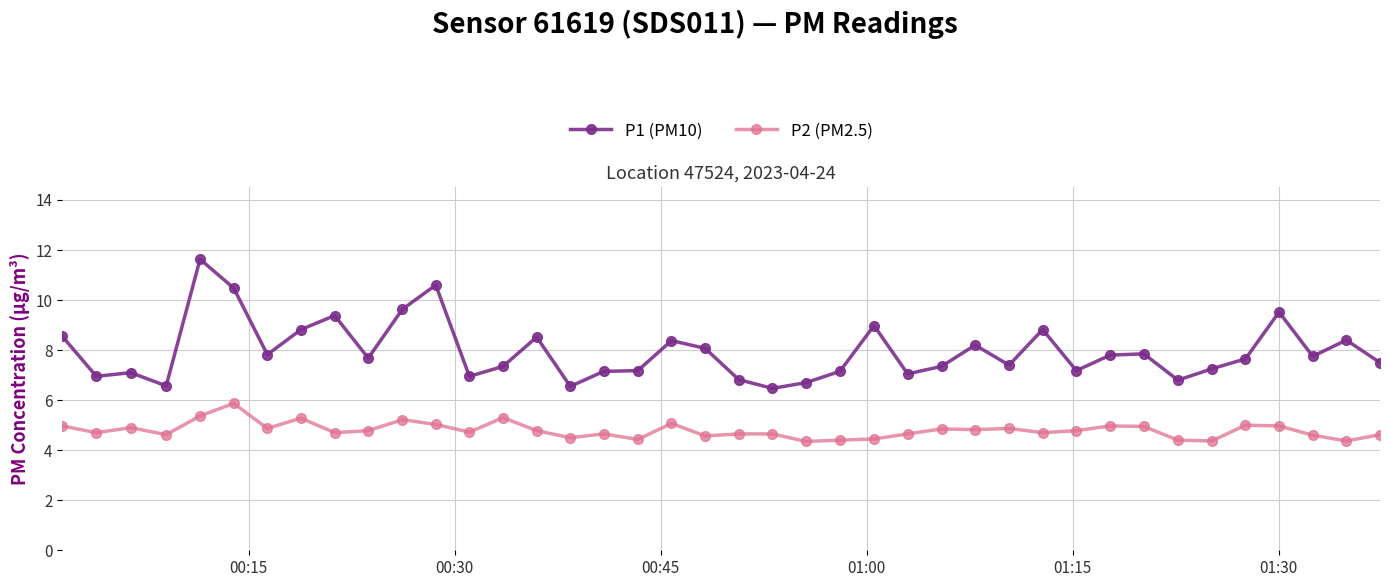

True or false: P1 (PM10) and P2 (PM2.5) cross at least once.

False